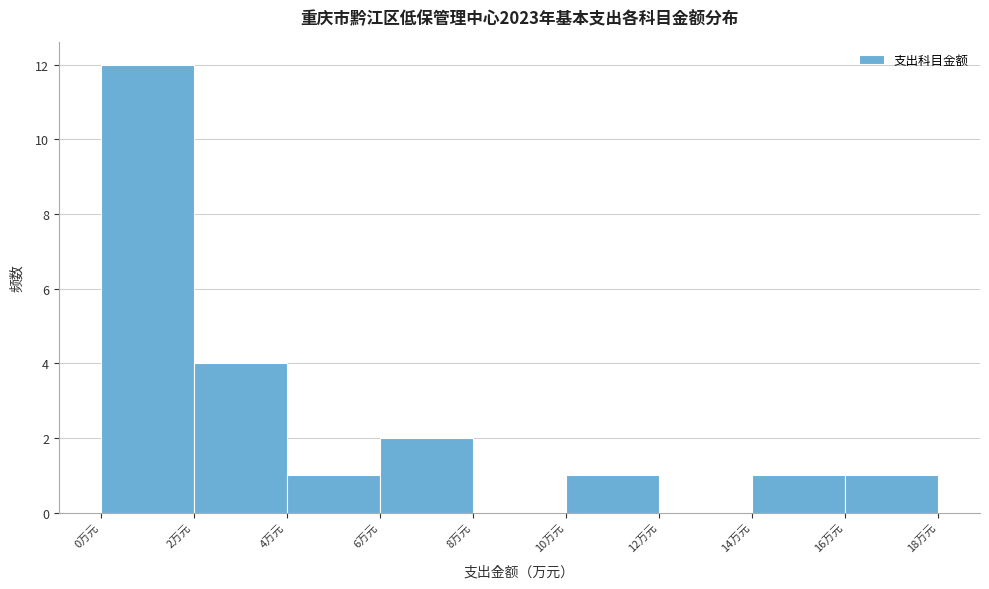

Reading left to right, transcribe this chart: for each bar, give the range it covers on the x-axis and its height. The values are not printed on the chart, so give them approximately, as read against the axis.

0 to 2: 12
2 to 4: 4
4 to 6: 1
6 to 8: 2
8 to 10: 0
10 to 12: 1
12 to 14: 0
14 to 16: 1
16 to 18: 1